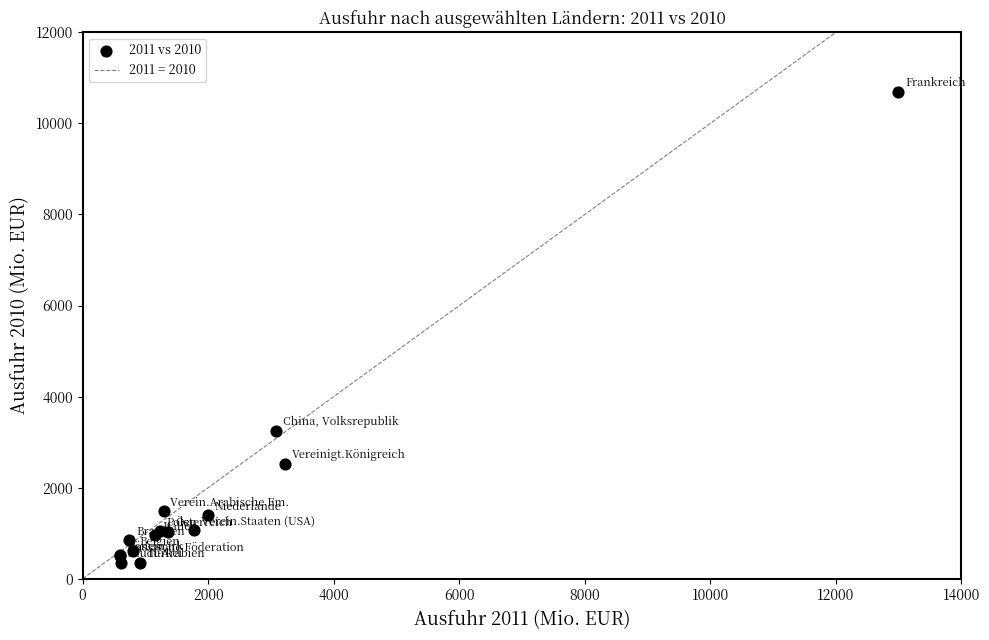

What Y value in the scatter plot is closest to 5520?

3248.7